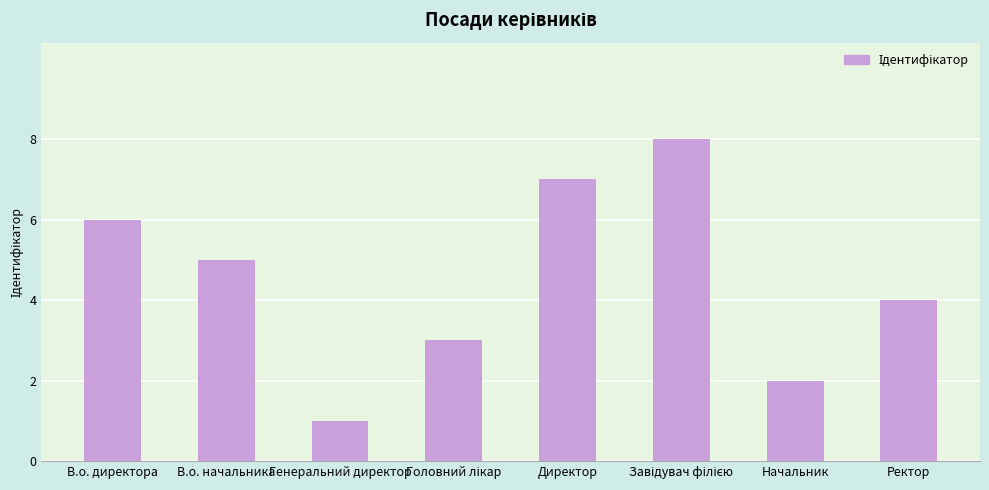

How many series are shown in this chart?

1